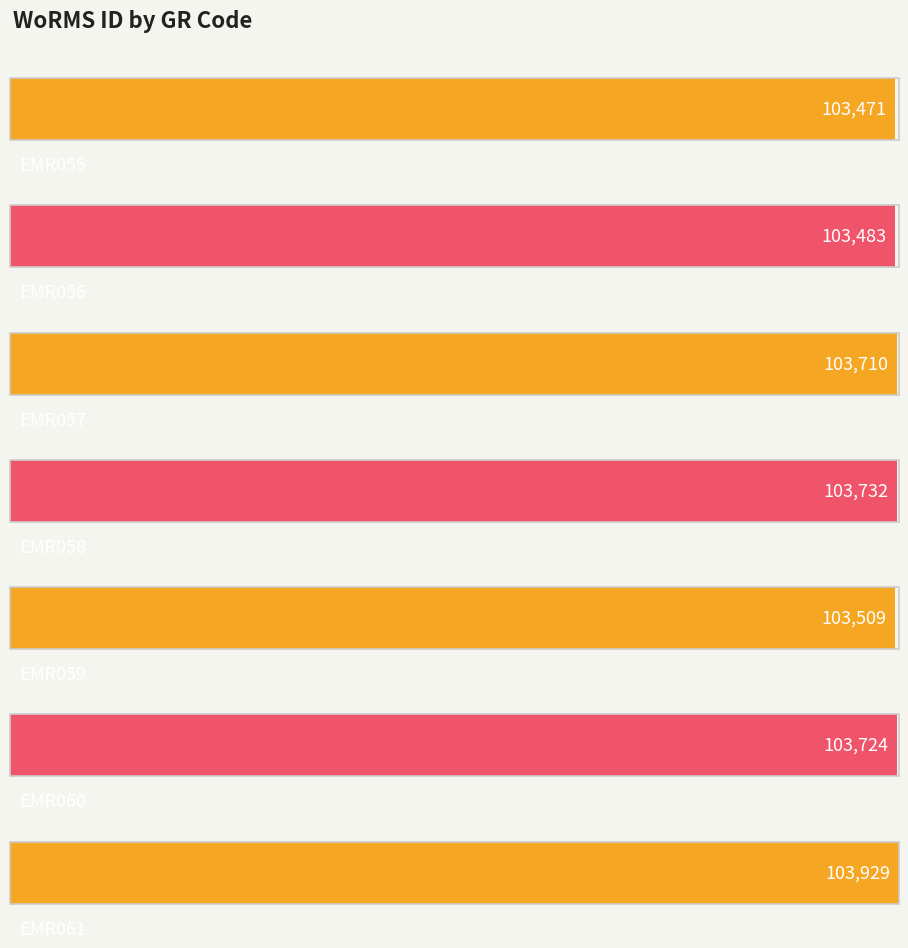

What is the sum of the values at EMR055 and EMR061?

207400